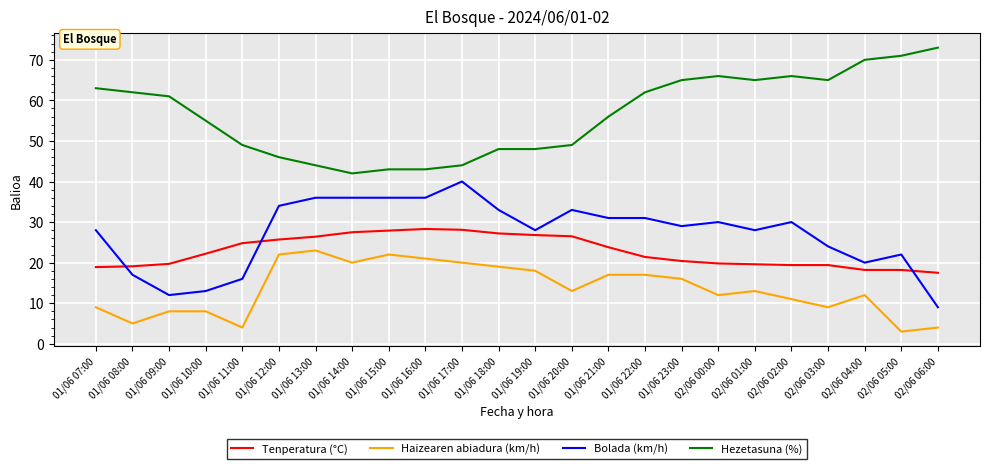

What is the difference between the second highest and minimum values in the Hezetasuna (%) series?

29.0